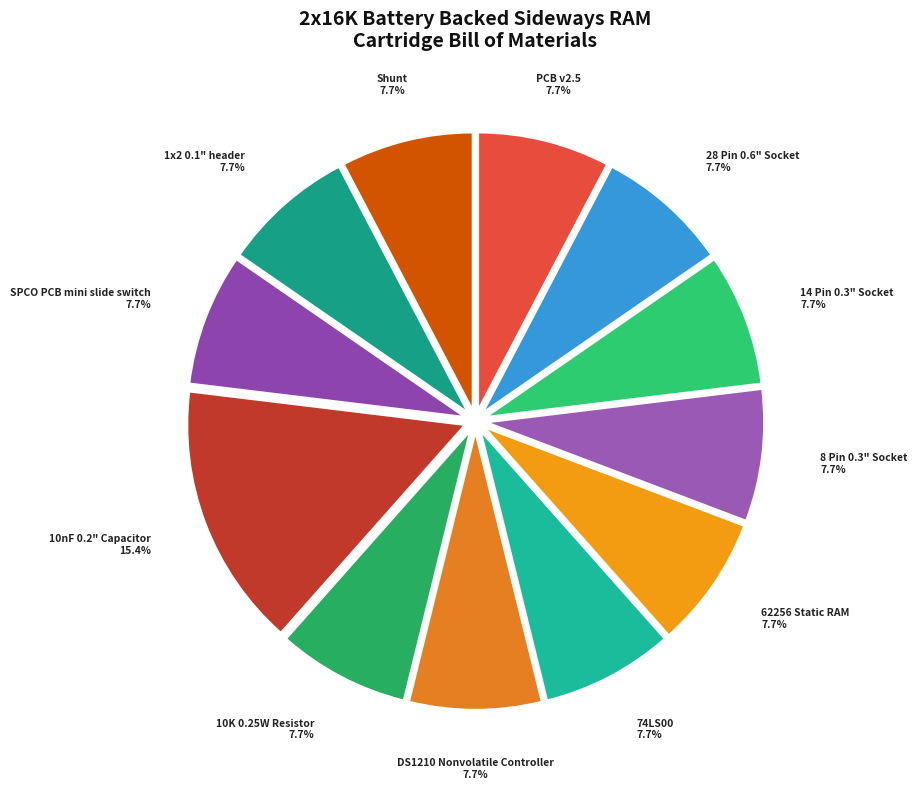

What percentage is the 28 Pin 0.6" Socket slice, to the nearest percent?

8%